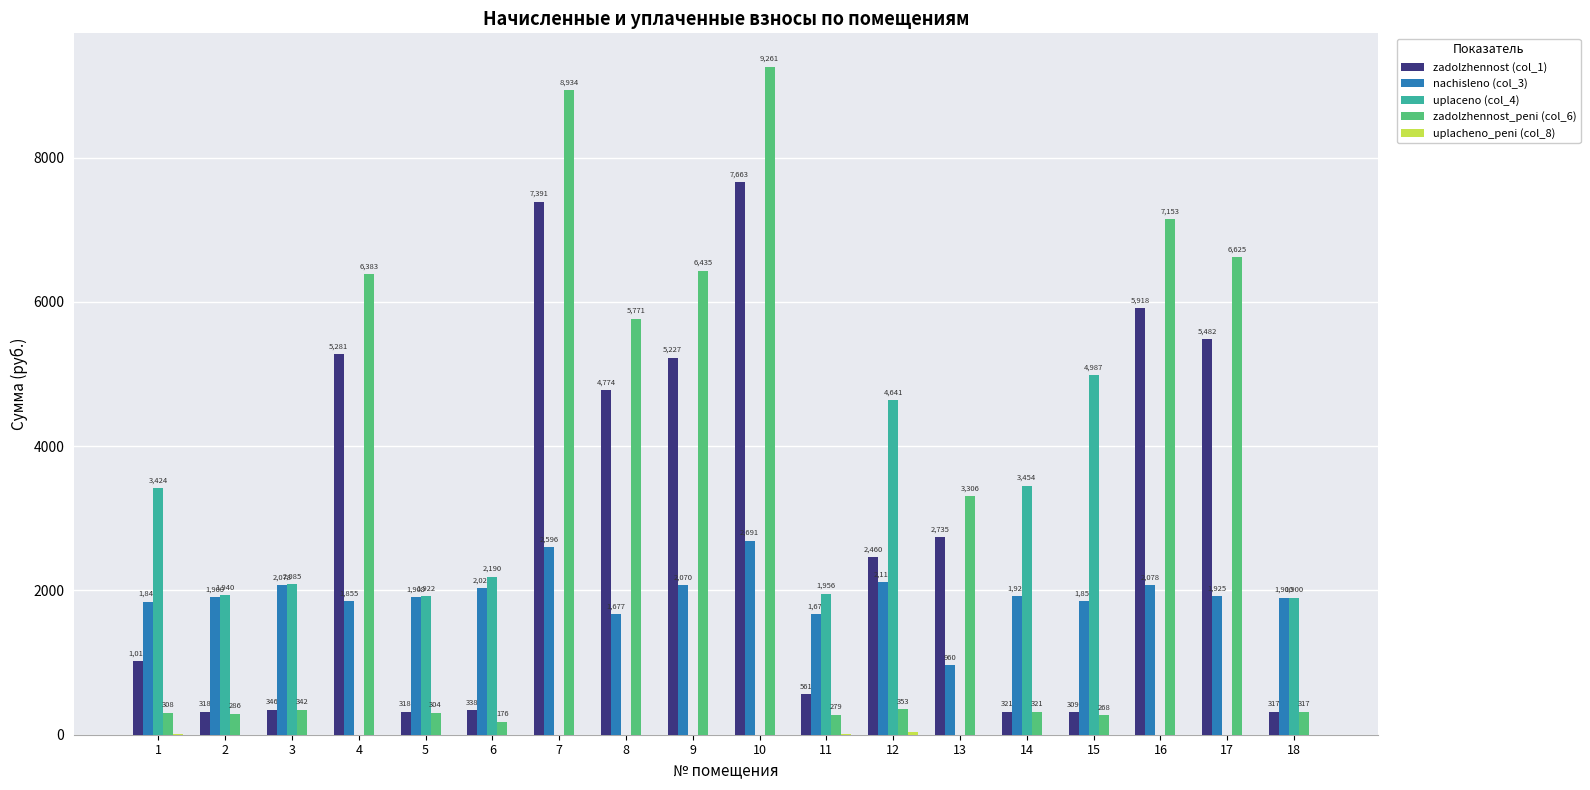

Between 10 and 11, which series saw the biggest shift?

zadolzhennost_peni (col_6)